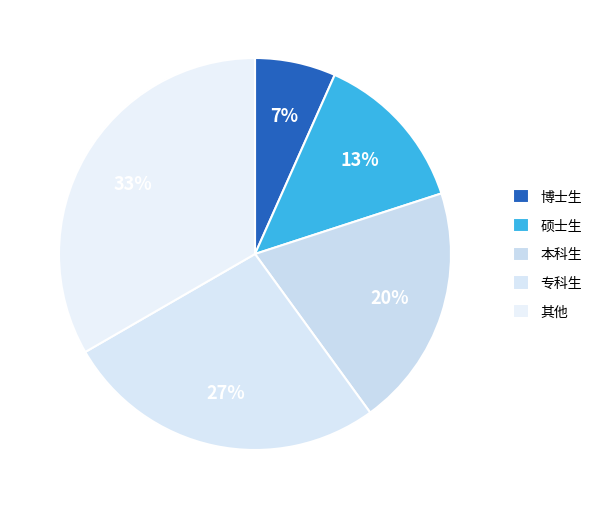

To the nearest percent, what portion does 博士生 represent?

7%